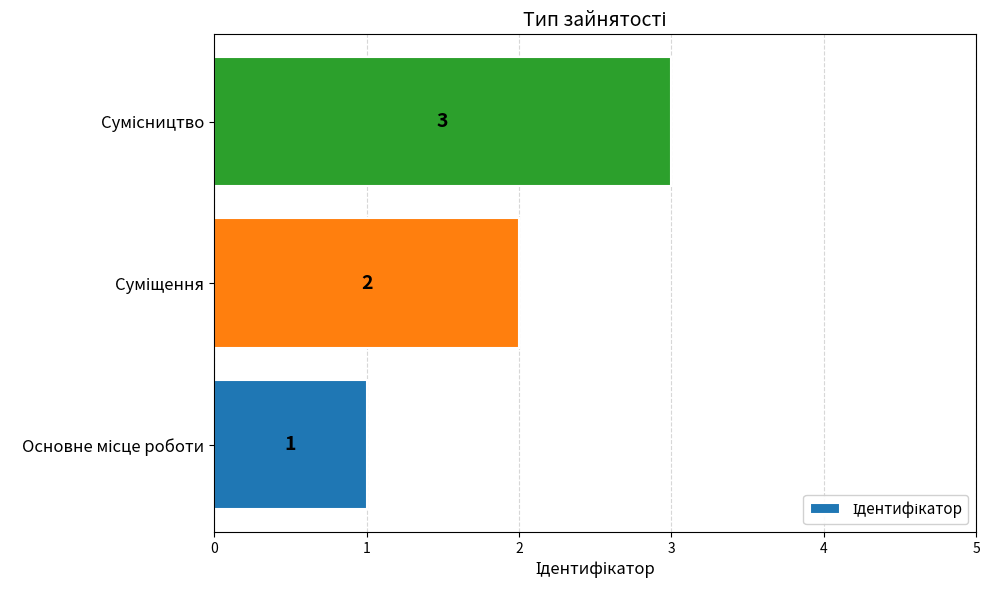

What is the maximum value shown in the chart?

3